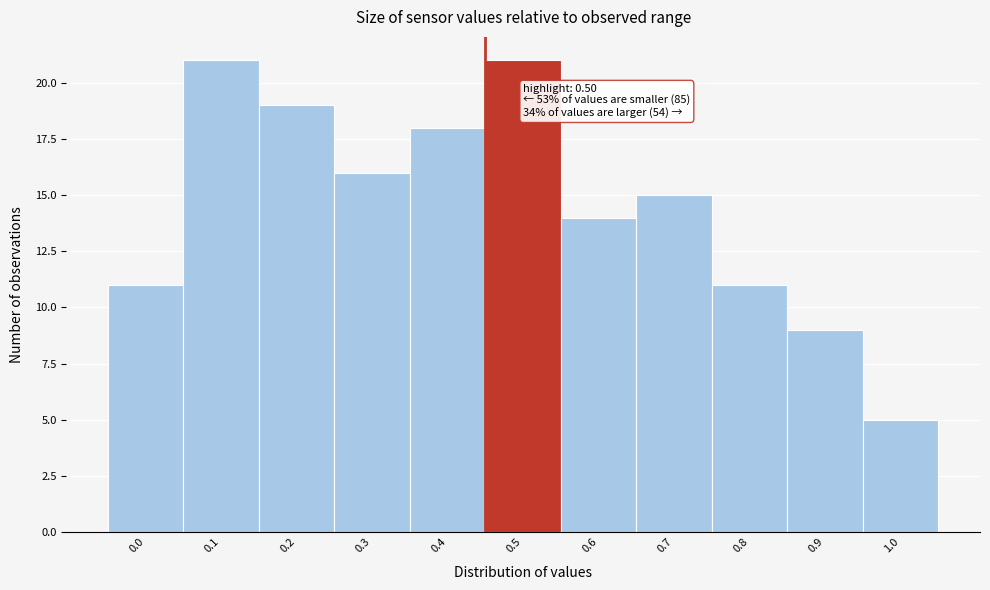

Reading right to left, extract all data points from this chart.

1.0=5	0.9=9	0.8=11	0.7=15	0.6=14	0.5=21	0.4=18	0.3=16	0.2=19	0.1=21	0.0=11